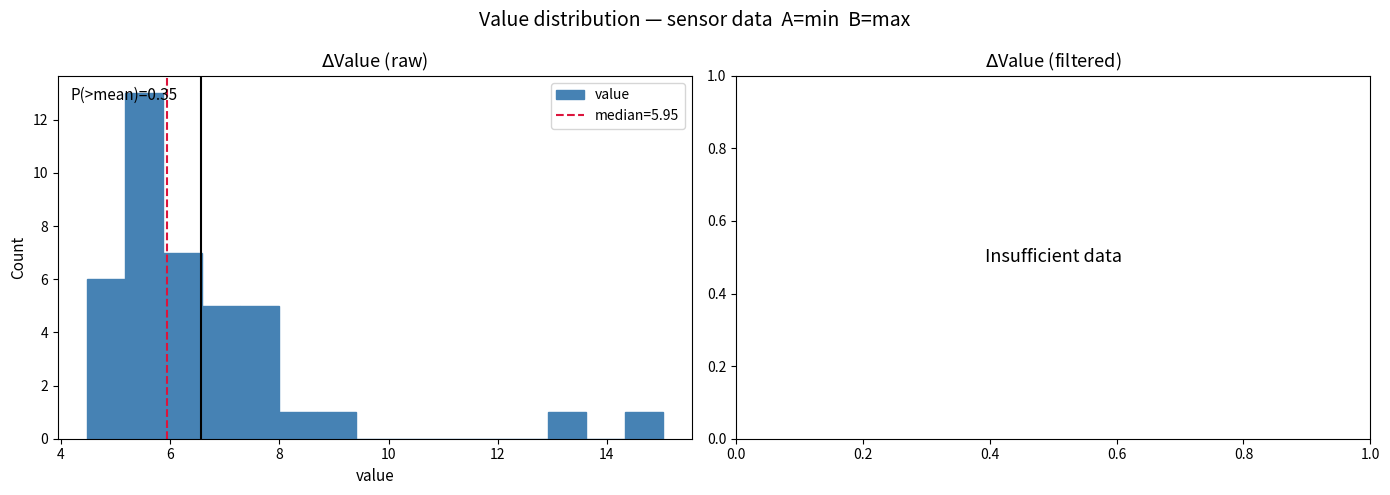

Read against the x-axis, roughly where is the centre of the tallest bar?

5.6